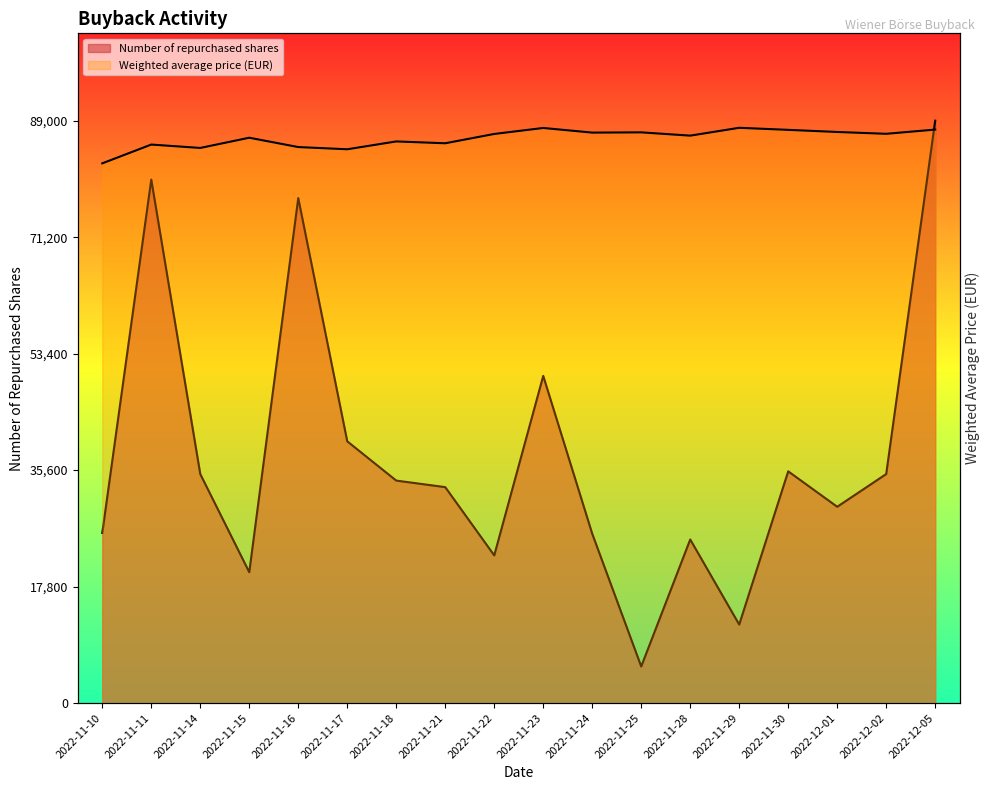

The value of Weighted average price at 2022-12-02 is 130413.8. True or false?

False